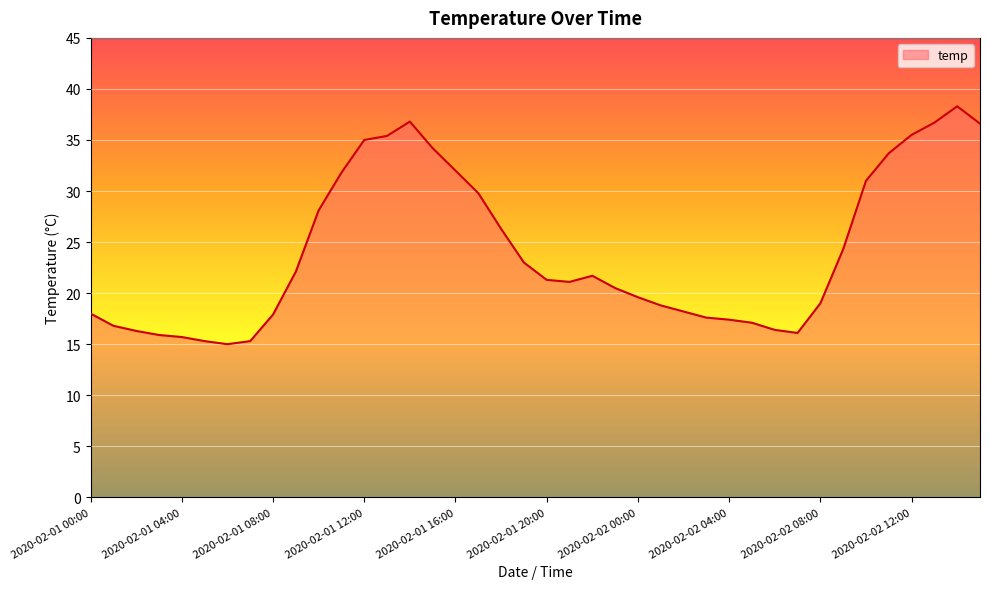

What is the smallest value displayed?

15.0